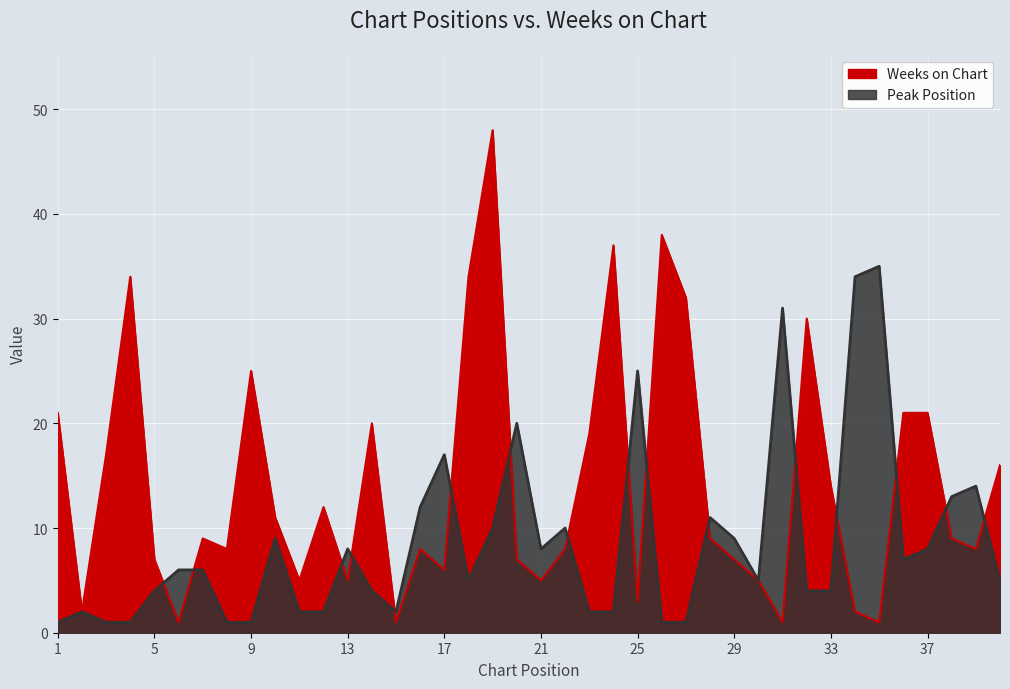

Which series has the largest total across all categories?

Weeks on Chart